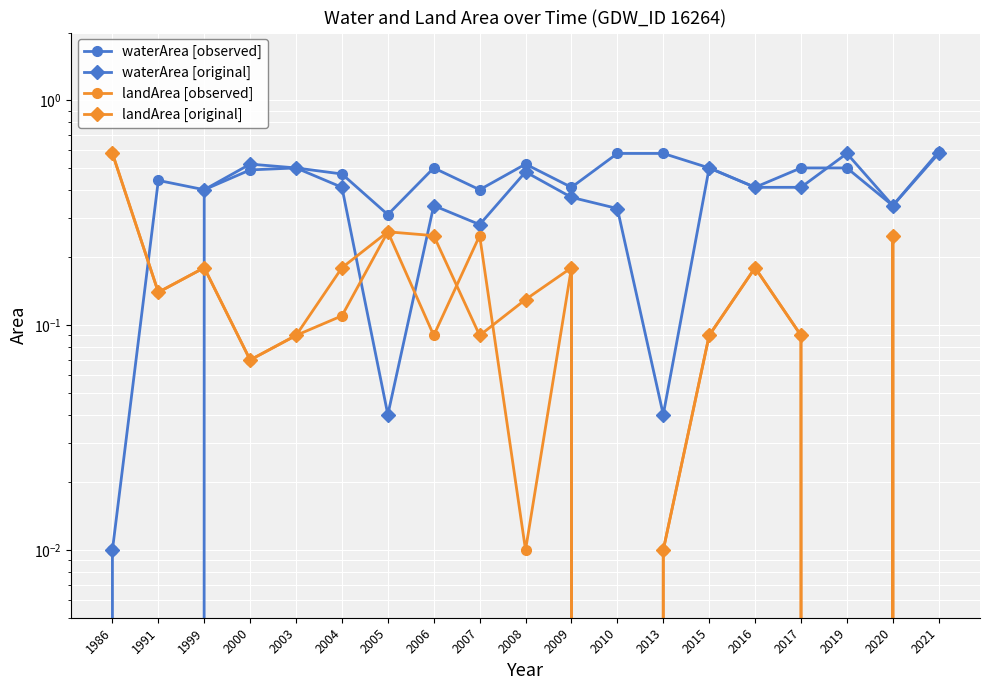

How many categories are shown in the chart?

19